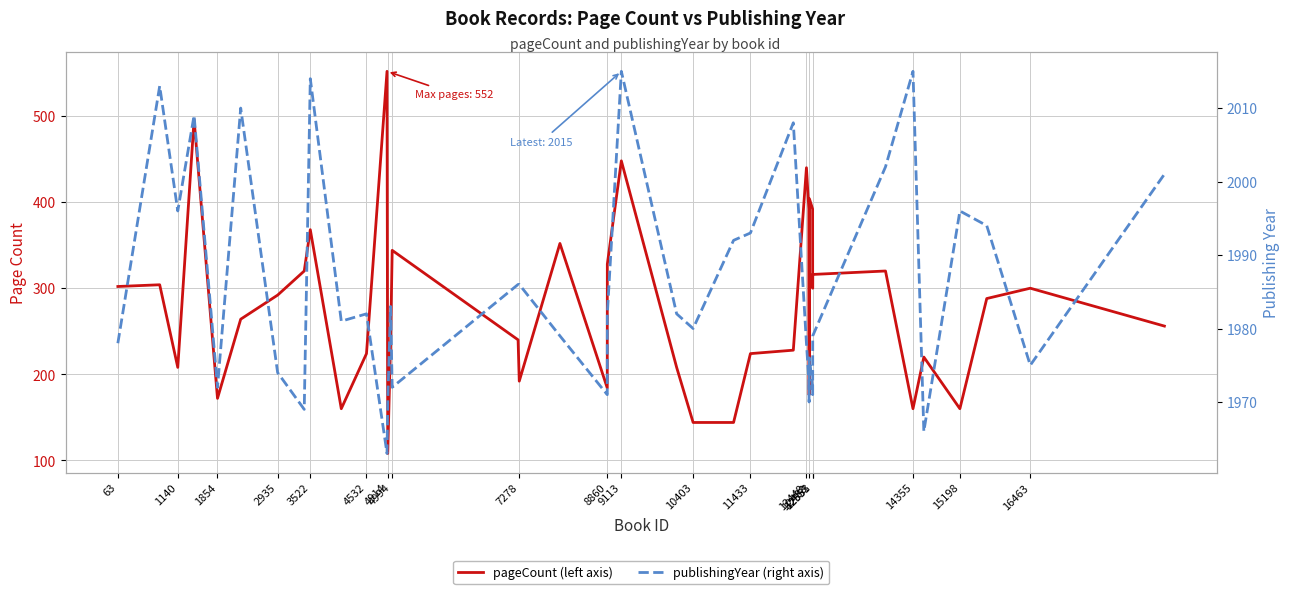

Reading left to right, list all the values displayed in this chart.

pageCount: 302	304	208	496	172	264	292	320	368	160	224	552	108	236	344	240	192	352	184	328	448	208	144	144	224	228	440	392	176	404	392	300	316	320	160	220	160	288	300	256
publishingYear: 1978	2013	1996	2009	1972	2010	1974	1969	2014	1981	1982	1963	1970	1983	1972	1986	1986	1979	1971	1982	2015	1982	1980	1992	1993	2008	1978	1973	1970	1976	1972	1971	1979	2002	2015	1966	1996	1994	1975	2001